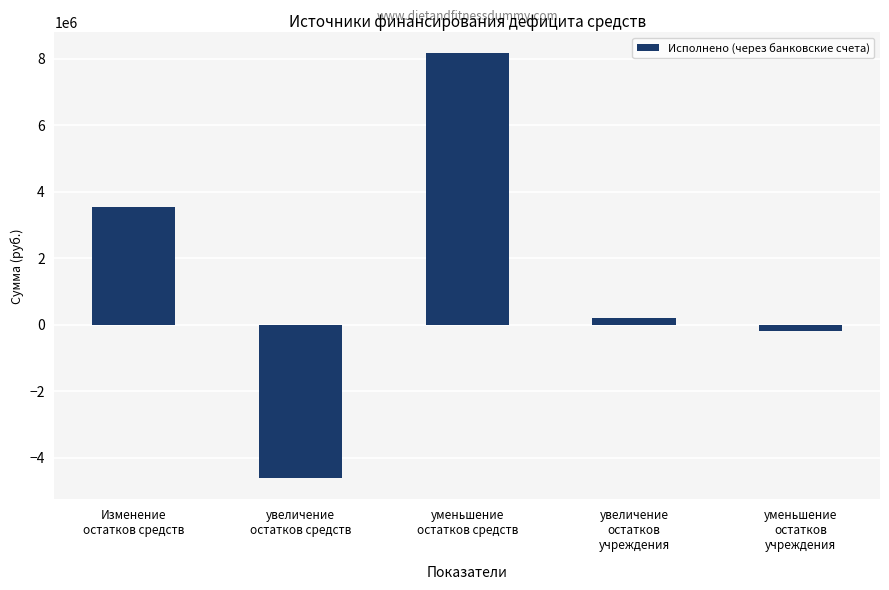

How many values are below 206769?

2